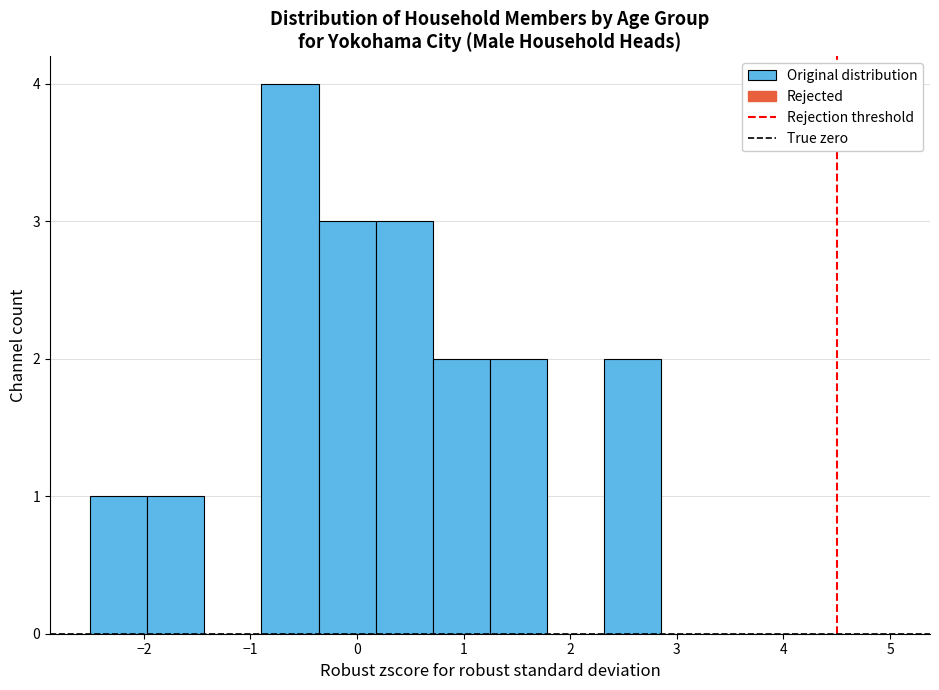

Reading left to right, transcribe this chart: for each bar, give the range it covers on the x-axis and its height. Neither the bar edges nor the heights are printed on the chart, so give them approximately, as read against the axes.

-2.5 to -2.0: 1
-2.0 to -1.4: 1
-1.4 to -0.9: 0
-0.9 to -0.4: 4
-0.4 to 0.2: 3
0.2 to 0.7: 3
0.7 to 1.2: 2
1.2 to 1.8: 2
1.8 to 2.3: 0
2.3 to 2.9: 2
2.9 to 3.4: 0
3.4 to 3.9: 0
3.9 to 4.5: 0
4.5 to 5.0: 0